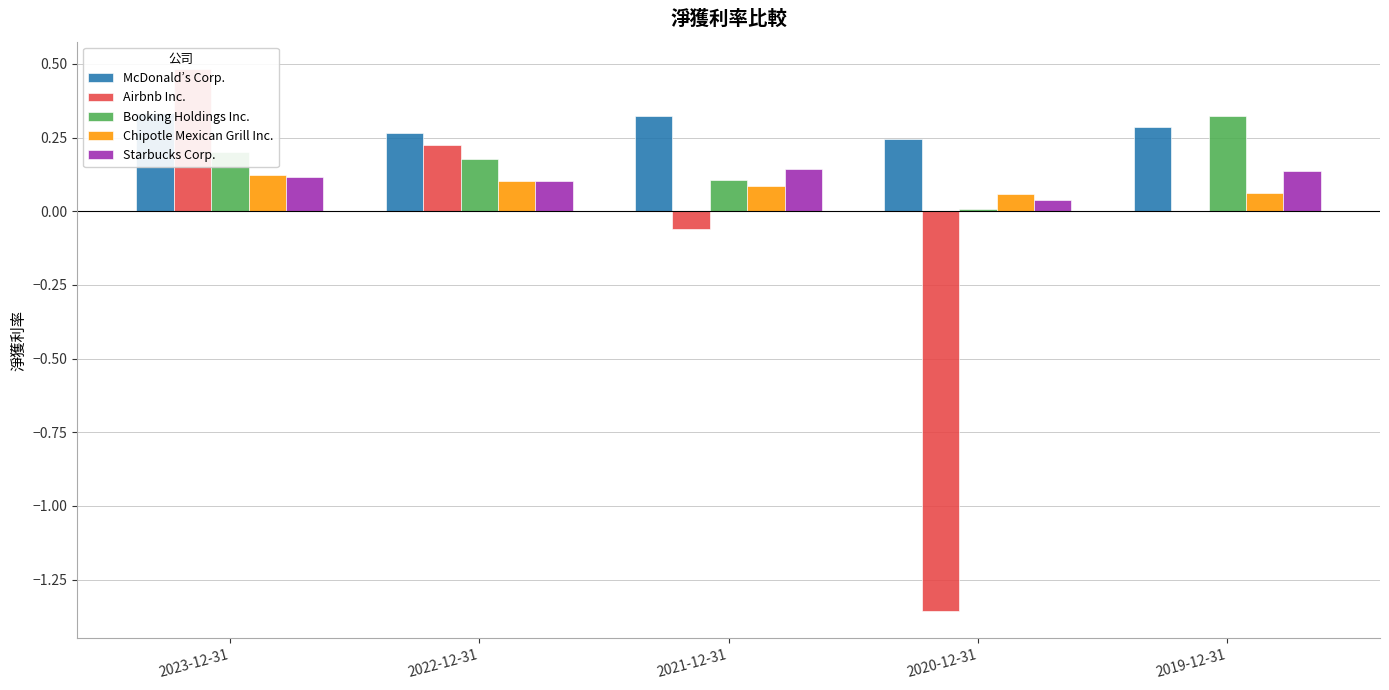

Rank the series by their maximum value, from highest to lowest.

Airbnb Inc., McDonald’s Corp., Booking Holdings Inc., Starbucks Corp., Chipotle Mexican Grill Inc.